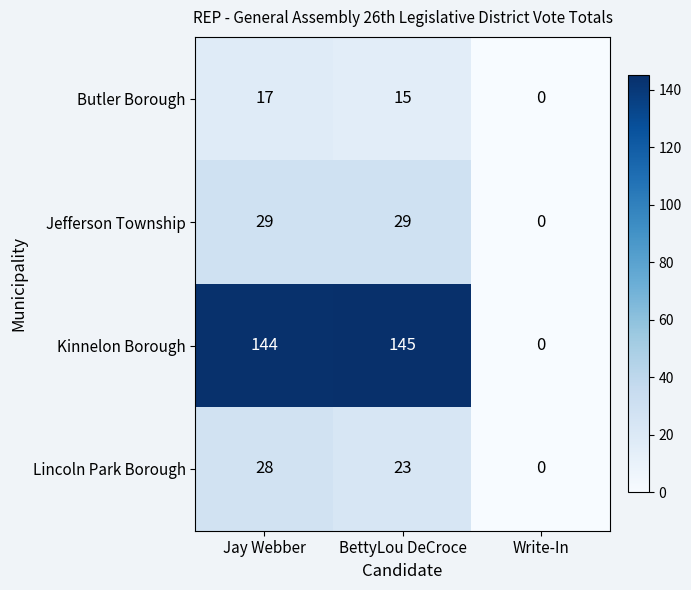

What is the difference between the maximum and minimum values in the Lincoln Park Borough series?

28